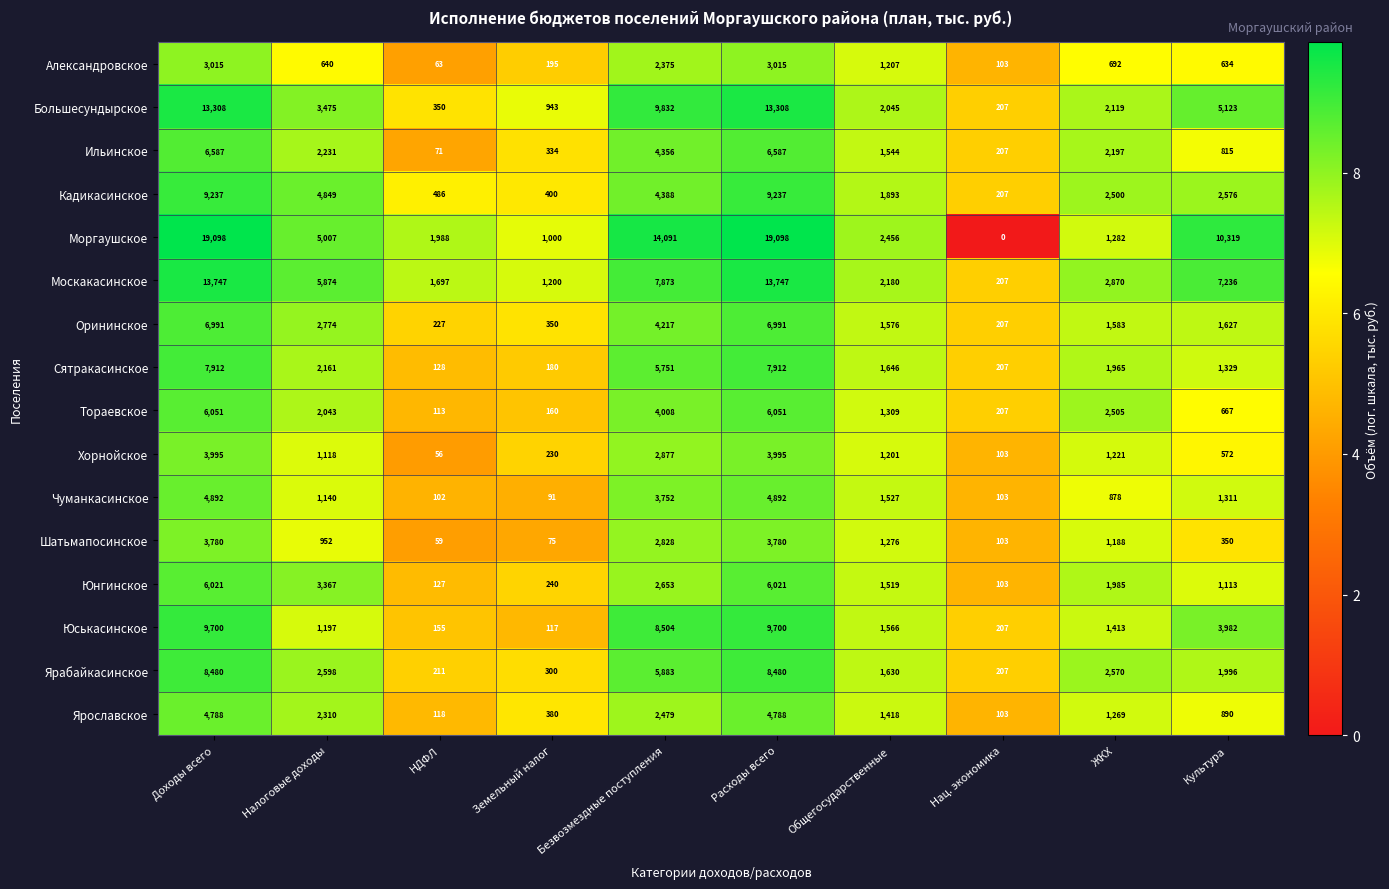

Is it true that Ярабайкасинское equals 211 at НДФЛ?

True